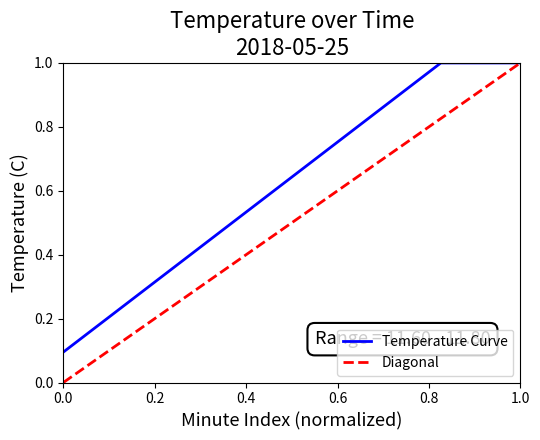

Which series has the largest total across all categories?

Temperature Curve